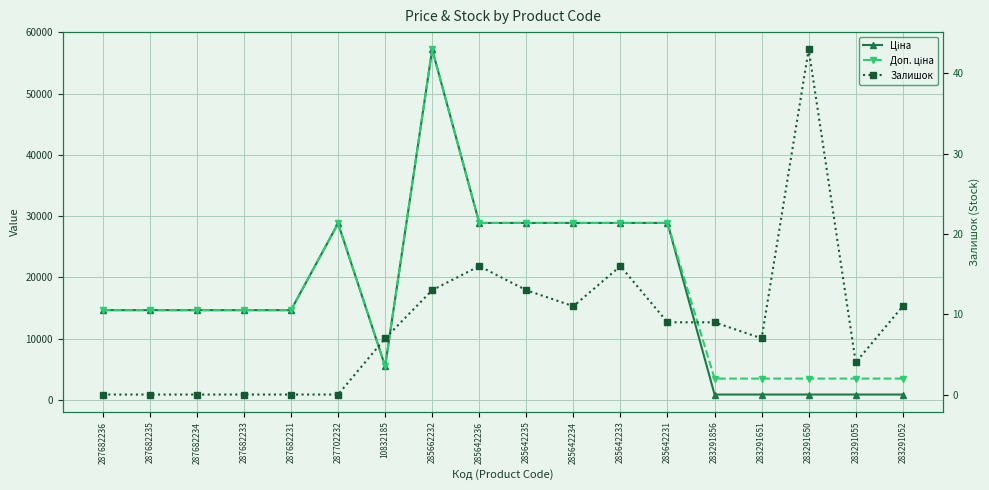

True or false: Залишок and Ціна cross at least once.

False